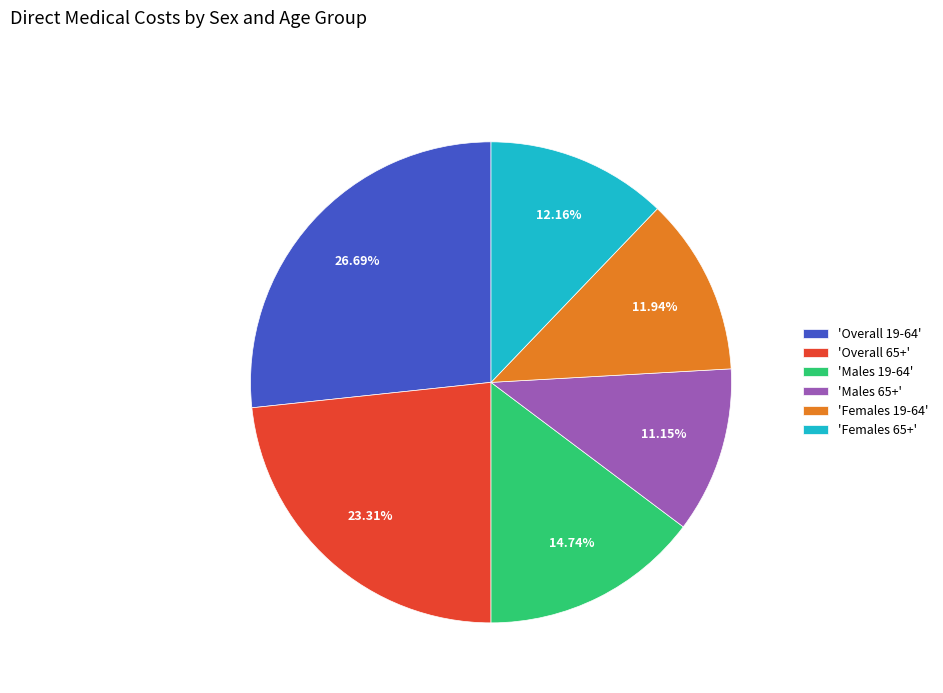

Between 'Males 65+' and 'Overall 19-64', which is larger?

'Overall 19-64'